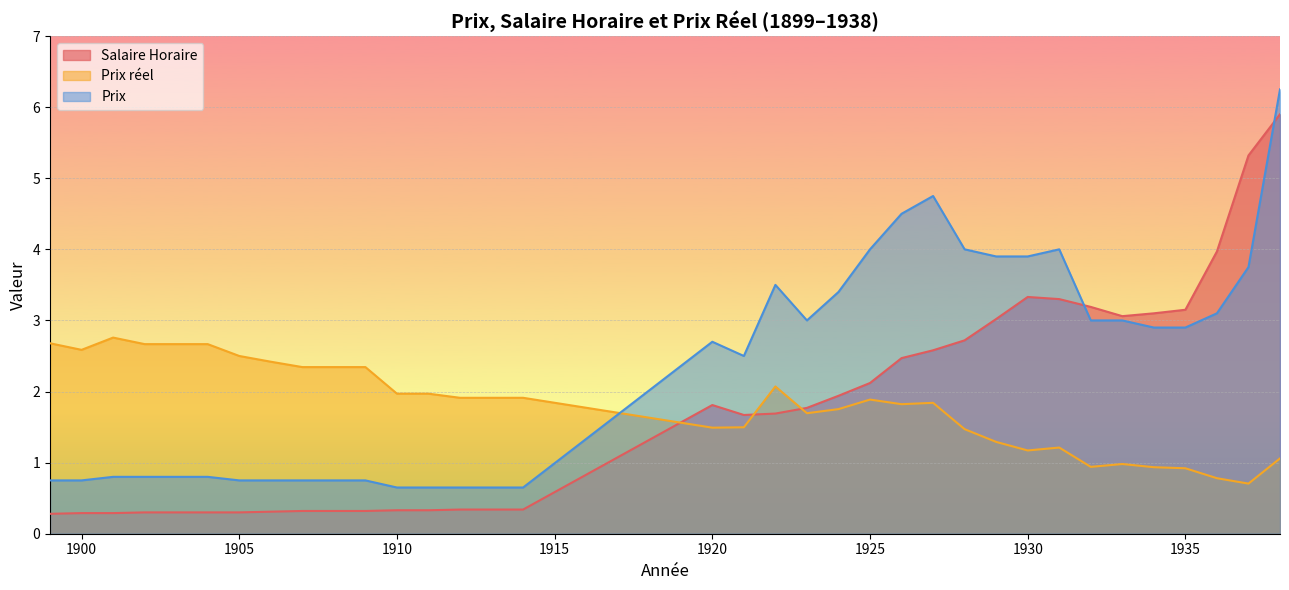

Reading right to left, extract all data points from this chart.

Salaire Horaire: 1938=5.9	1937=5.3	1936=4.0	1935=3.1	1934=3.1	1933=3.1	1932=3.2	1931=3.3	1930=3.3	1929=3.0	1928=2.7	1927=2.6	1926=2.5	1925=2.1	1924=1.9	1923=1.8	1922=1.7	1921=1.7	1920=1.8	1914=0.3	1913=0.3	1912=0.3	1911=0.3	1910=0.3	1909=0.3	1908=0.3	1907=0.3	1906=0.3	1905=0.3	1904=0.3	1903=0.3	1902=0.3	1901=0.3	1900=0.3	1899=0.3
Prix reel: 1938=1.1	1937=0.7	1936=0.8	1935=0.9	1934=0.9	1933=1.0	1932=0.9	1931=1.2	1930=1.2	1929=1.3	1928=1.5	1927=1.8	1926=1.8	1925=1.9	1924=1.8	1923=1.7	1922=2.1	1921=1.5	1920=1.5	1914=1.9	1913=1.9	1912=1.9	1911=2.0	1910=2.0	1909=2.3	1908=2.3	1907=2.3	1906=2.4	1905=2.5	1904=2.7	1903=2.7	1902=2.7	1901=2.8	1900=2.6	1899=2.7
Prix: 1938=6.2	1937=3.8	1936=3.1	1935=2.9	1934=2.9	1933=3.0	1932=3.0	1931=4.0	1930=3.9	1929=3.9	1928=4.0	1927=4.8	1926=4.5	1925=4.0	1924=3.4	1923=3.0	1922=3.5	1921=2.5	1920=2.7	1914=0.7	1913=0.7	1912=0.7	1911=0.7	1910=0.7	1909=0.8	1908=0.8	1907=0.8	1906=0.8	1905=0.8	1904=0.8	1903=0.8	1902=0.8	1901=0.8	1900=0.8	1899=0.8